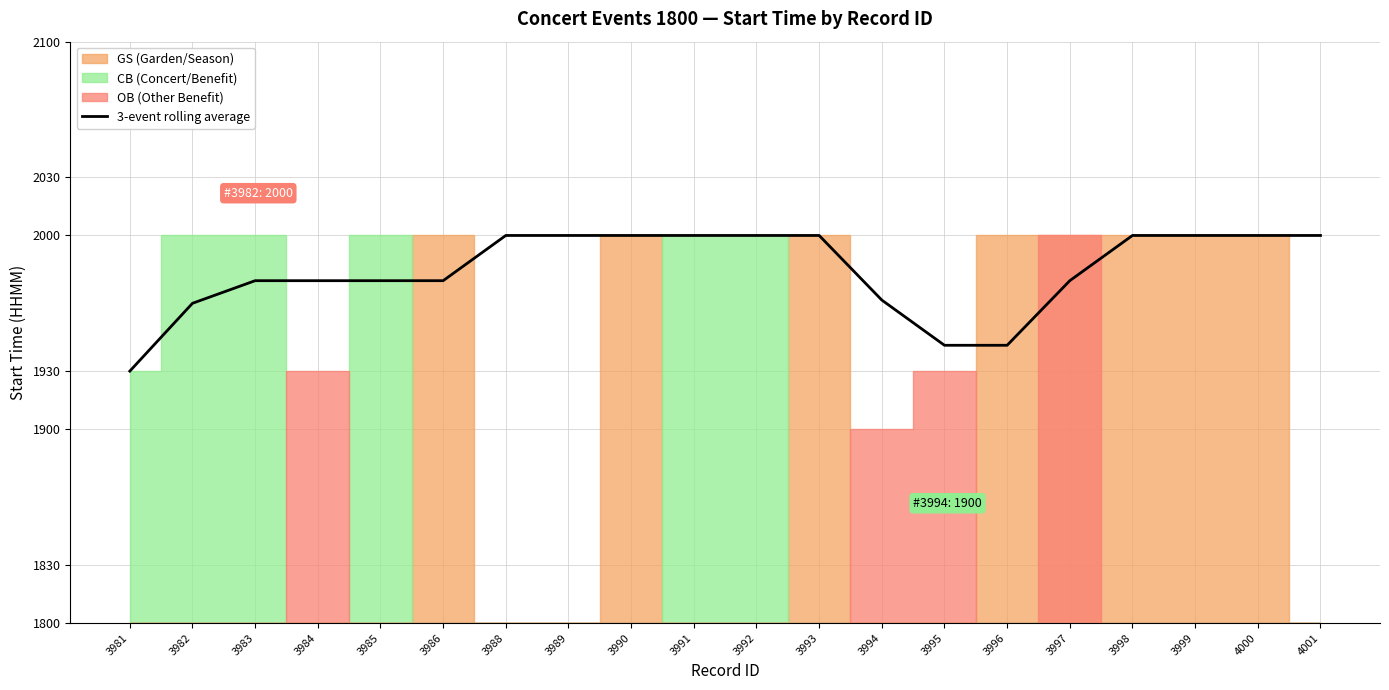

What is the average value?

1981.6